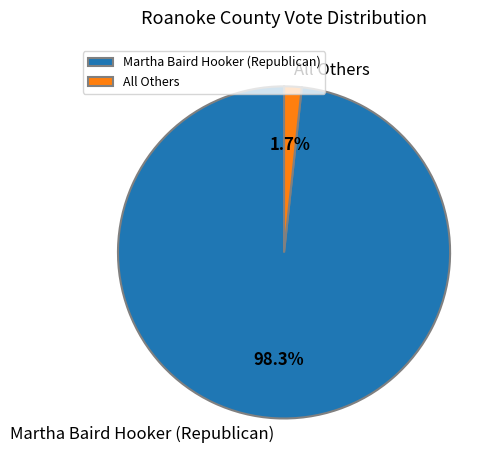

What is the smallest slice in the pie chart?

All Others